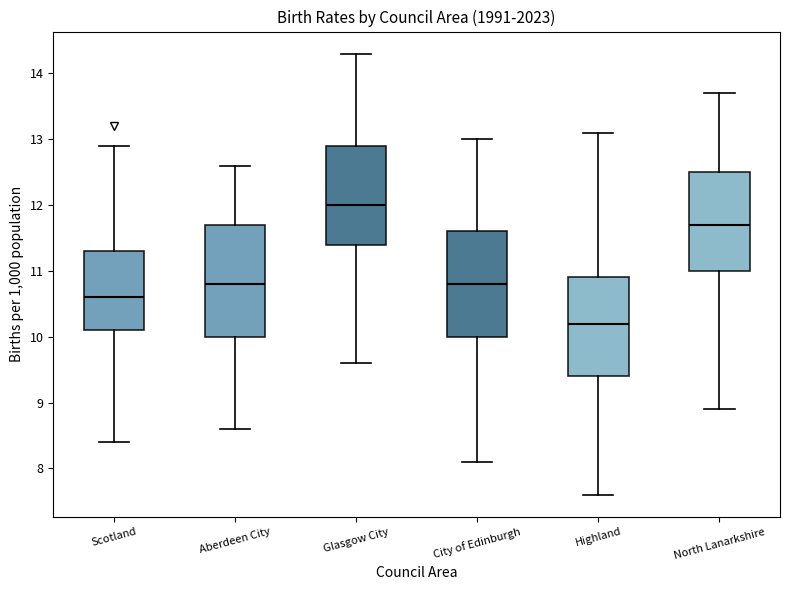

Which box's median line is the lowest?

Highland